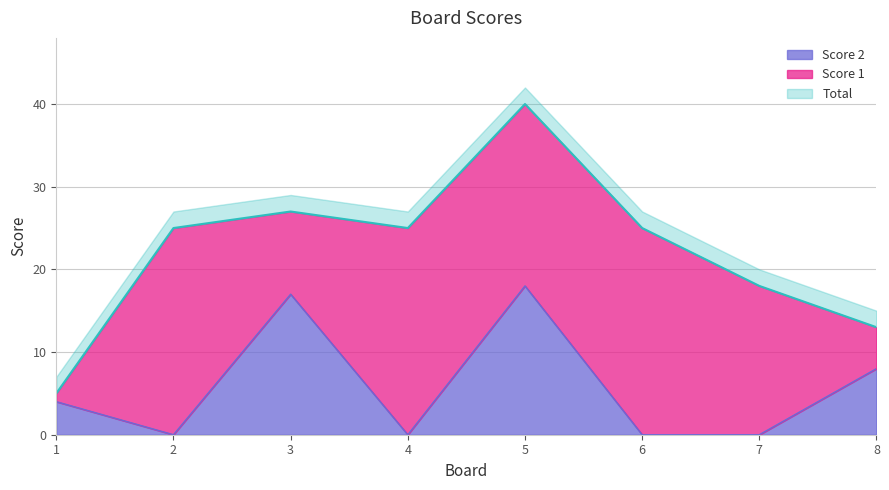

True or false: the data shows -12 at 4.

False